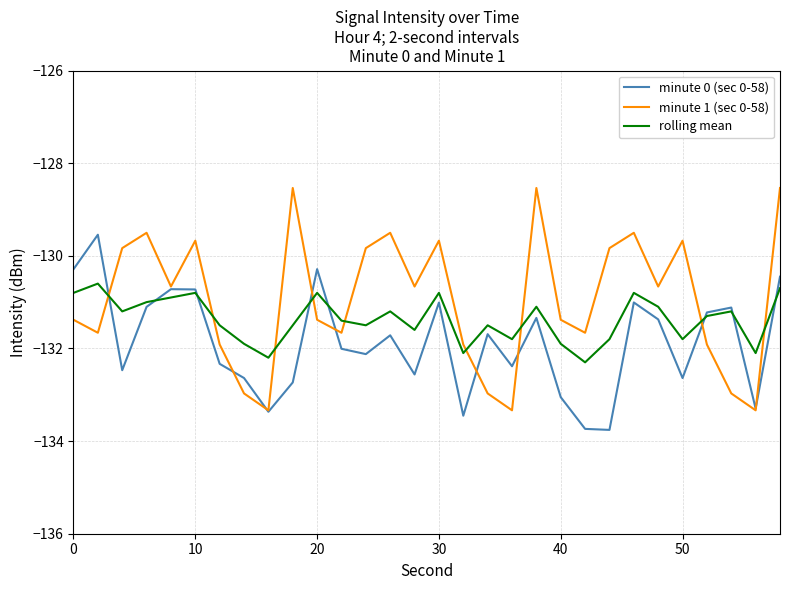

List the series in order of their overall mean, lowest first.

minute 0 (sec 0-58), rolling mean, minute 1 (sec 0-58)